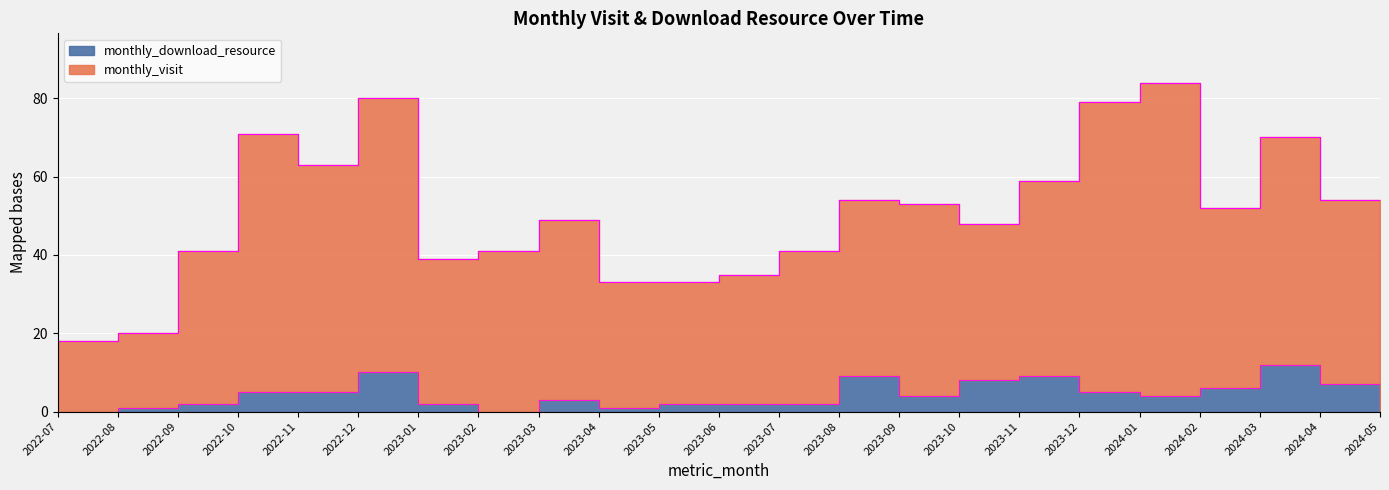

True or false: monthly_download_resource and monthly_visit intersect in this chart.

False